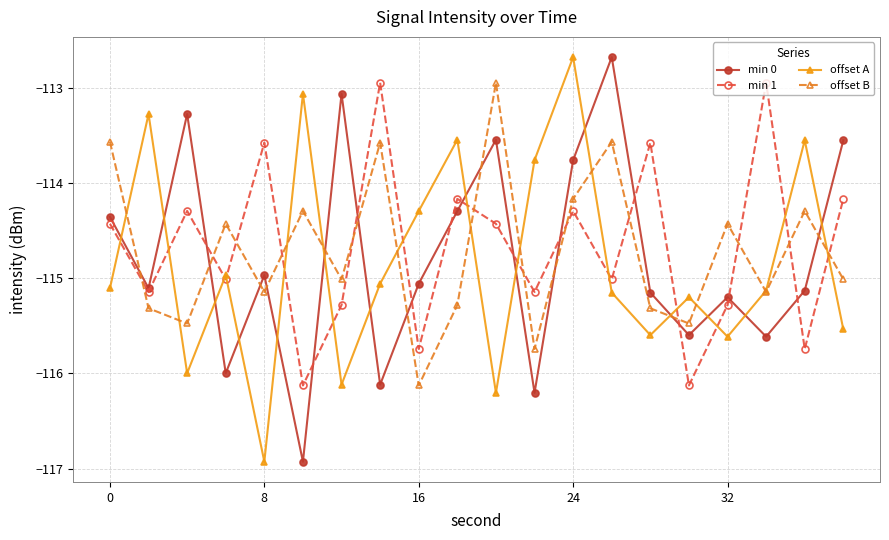

What is the value of the offset A point at the 6th from the left?

-113.1